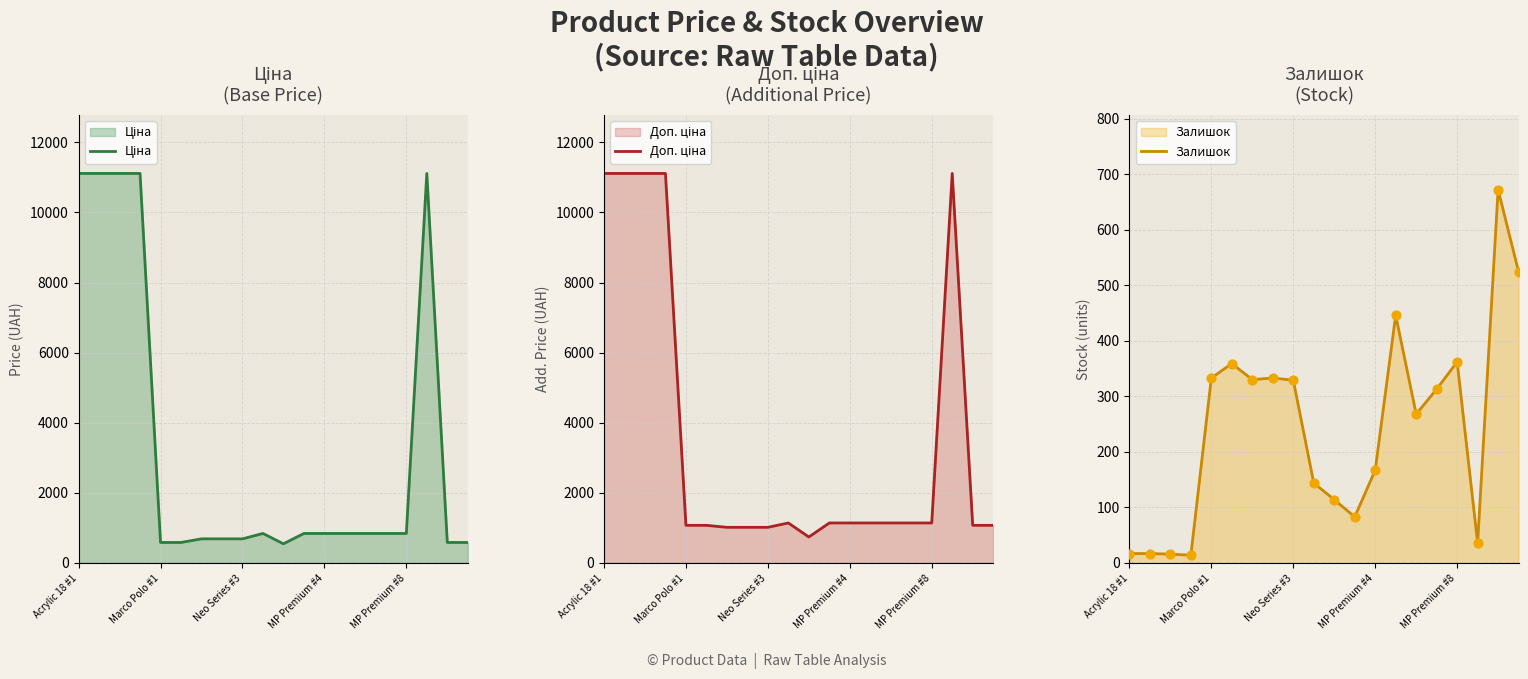

At how many categories does at least one series exceed 9607?

5